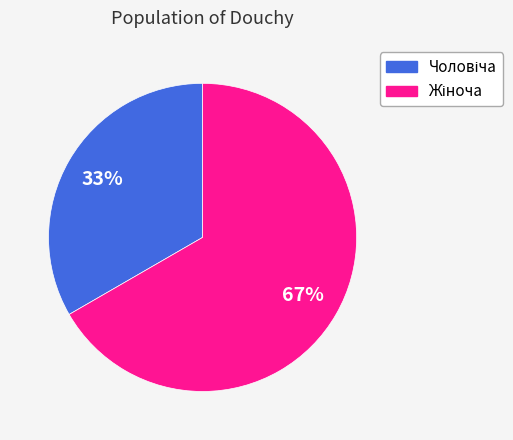

To the nearest percent, what is the average slice percentage?

50%